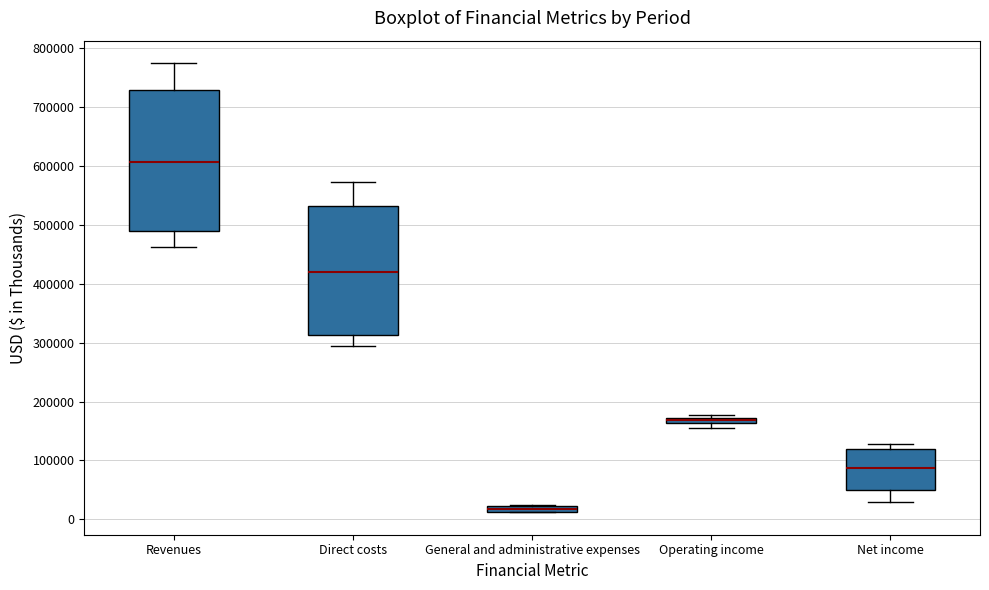

Which box is the tallest, from its lower edge to its upper edge?

Revenues